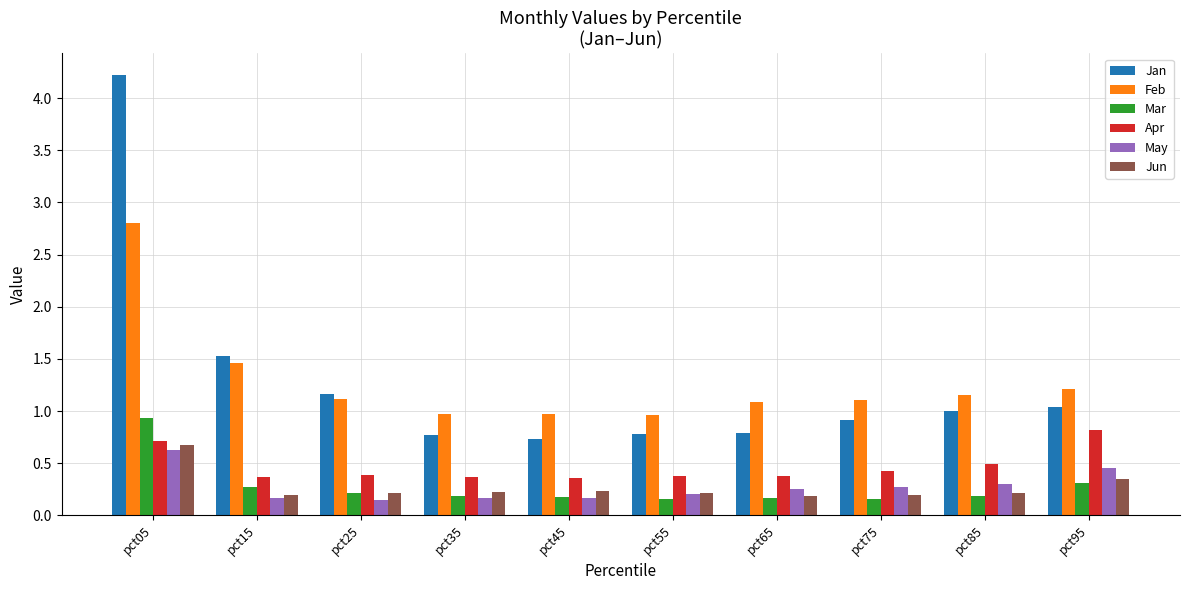

At which category is the sum across all series the highest?

pct05